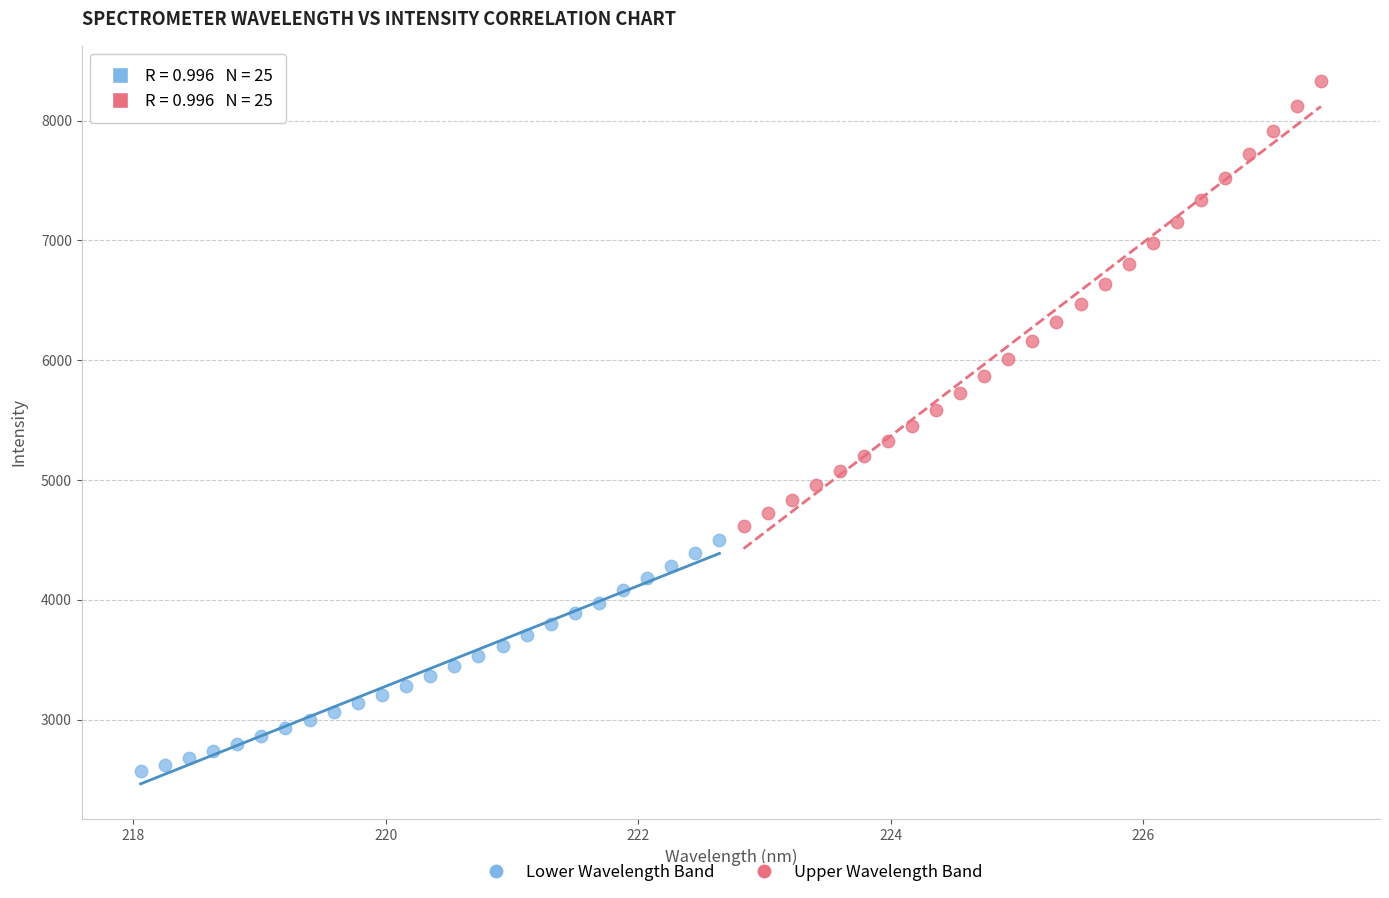

Which series reaches the maximum Y coordinate?

Upper Wavelength Band